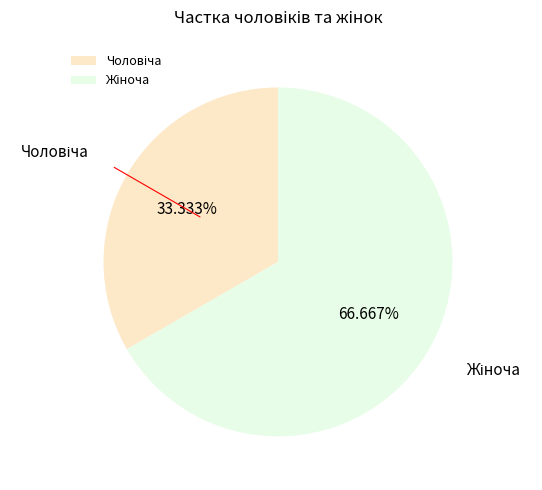

Is there any slice that represents more than half of the pie?

Yes